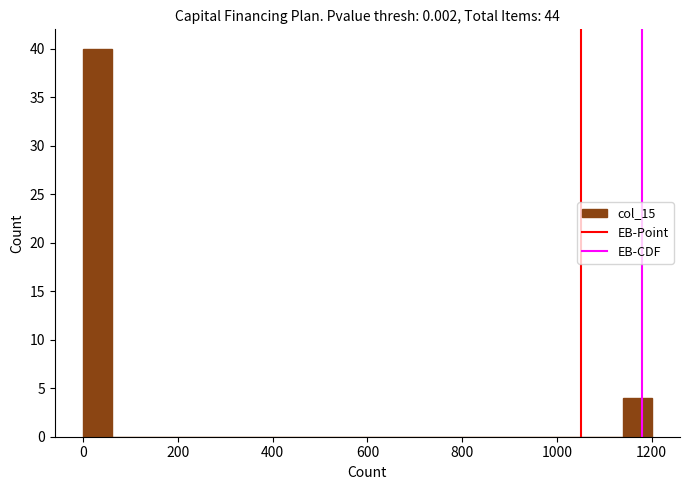

Read against the x-axis, roughly where is the centre of the tallest bar?

40